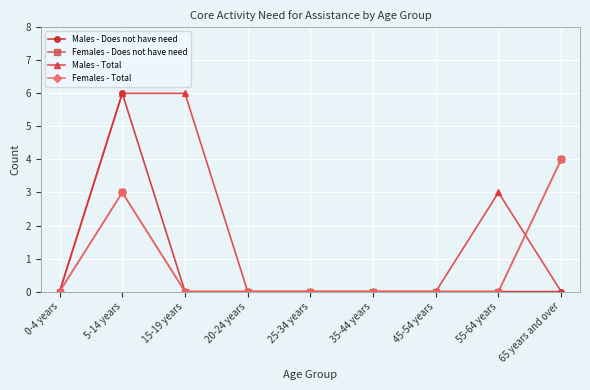

True or false: Males - Total and Males - Does not have need cross at least once.

False